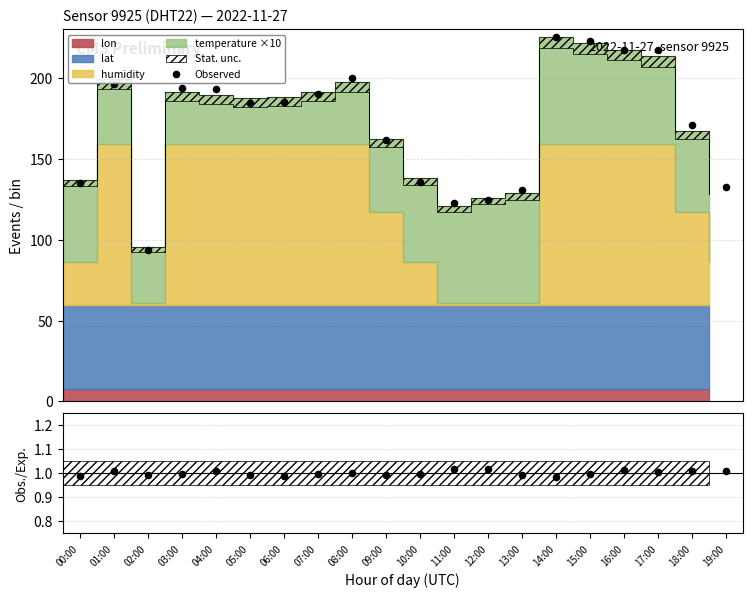

What is the total value across all series at 19:00?

133.6